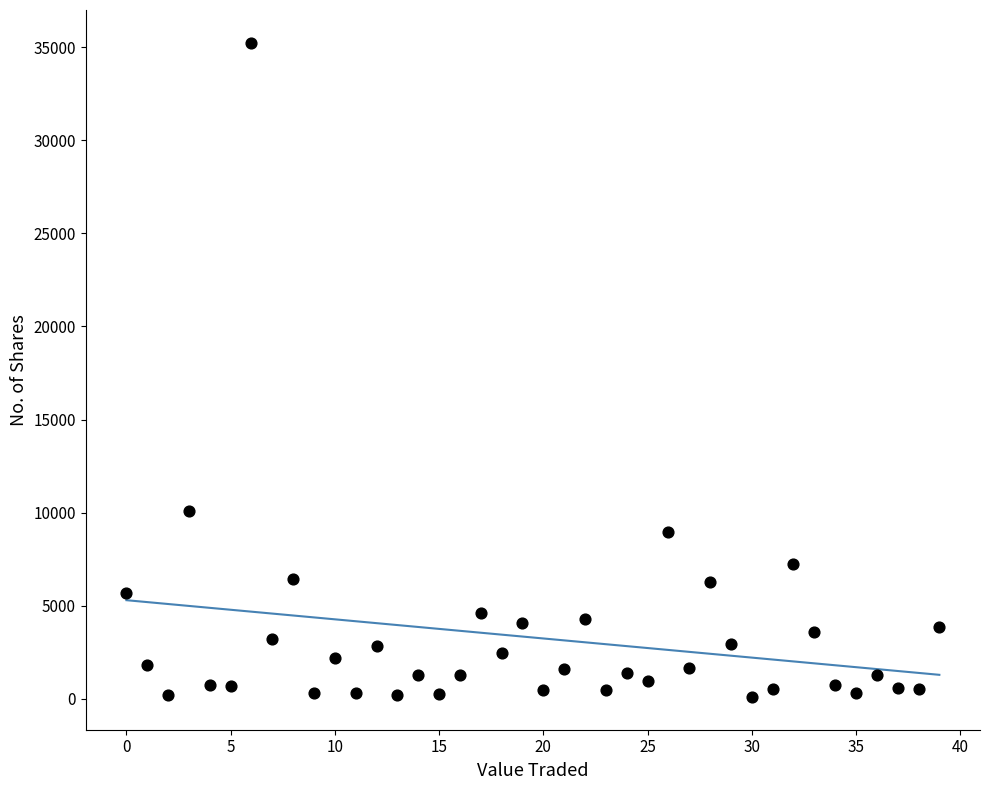

What Y value in the scatter plot is closest to 17666?

10067